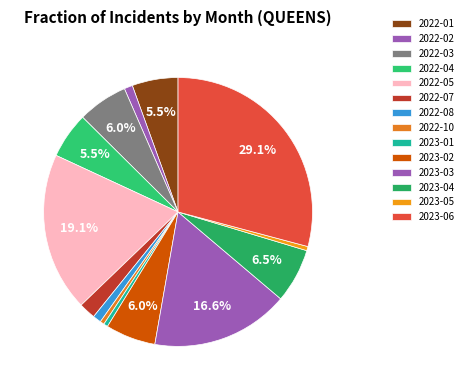

What is the largest slice in the pie chart?

2023-06